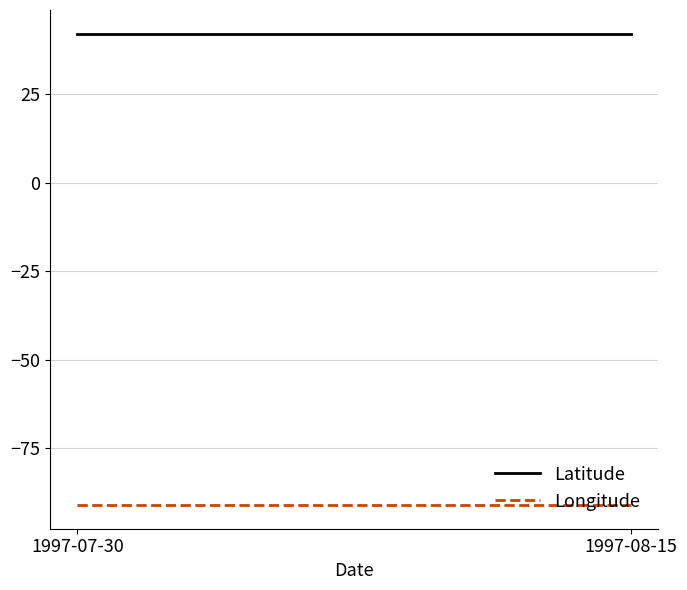

Reading left to right, extract all data points from this chart.

Latitude: 1997-07-30=42.2	1997-08-15=42.2
Longitude: 1997-07-30=-91.1	1997-08-15=-91.1